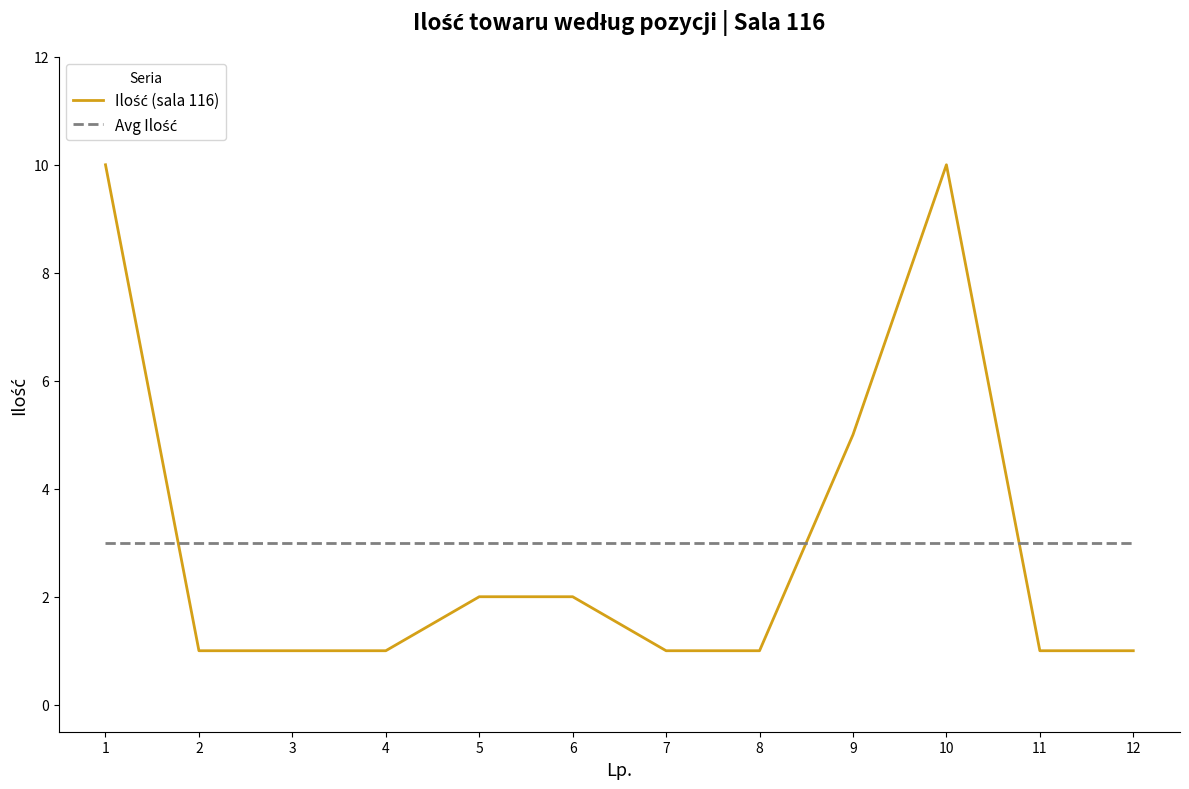

What is the greatest value displayed?

10